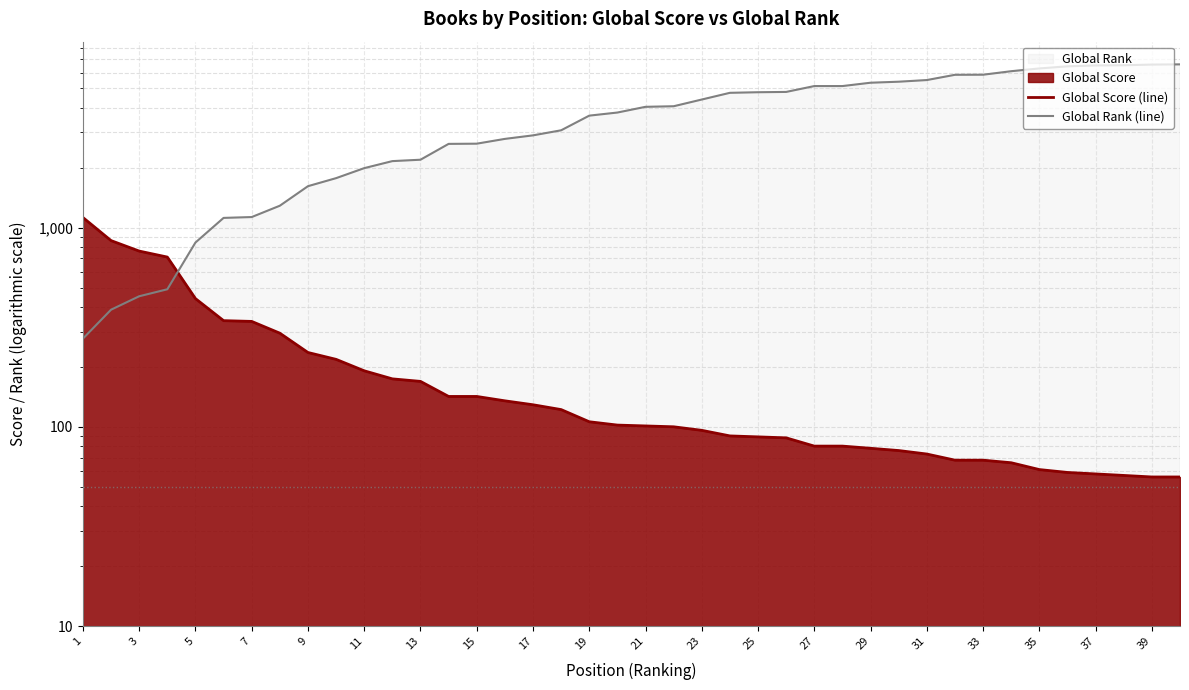

Rank the series at 23 from lowest to highest value.

Global Score (line), Global Rank (line)